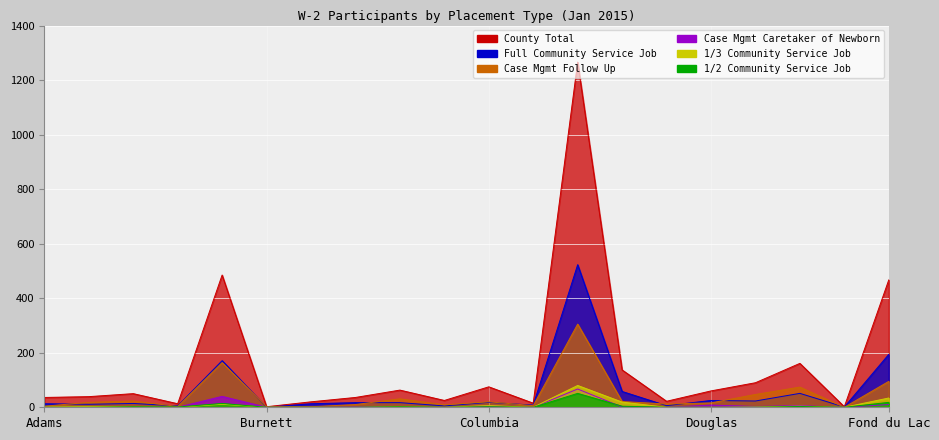

What is the total value across all series at Dunn?

164